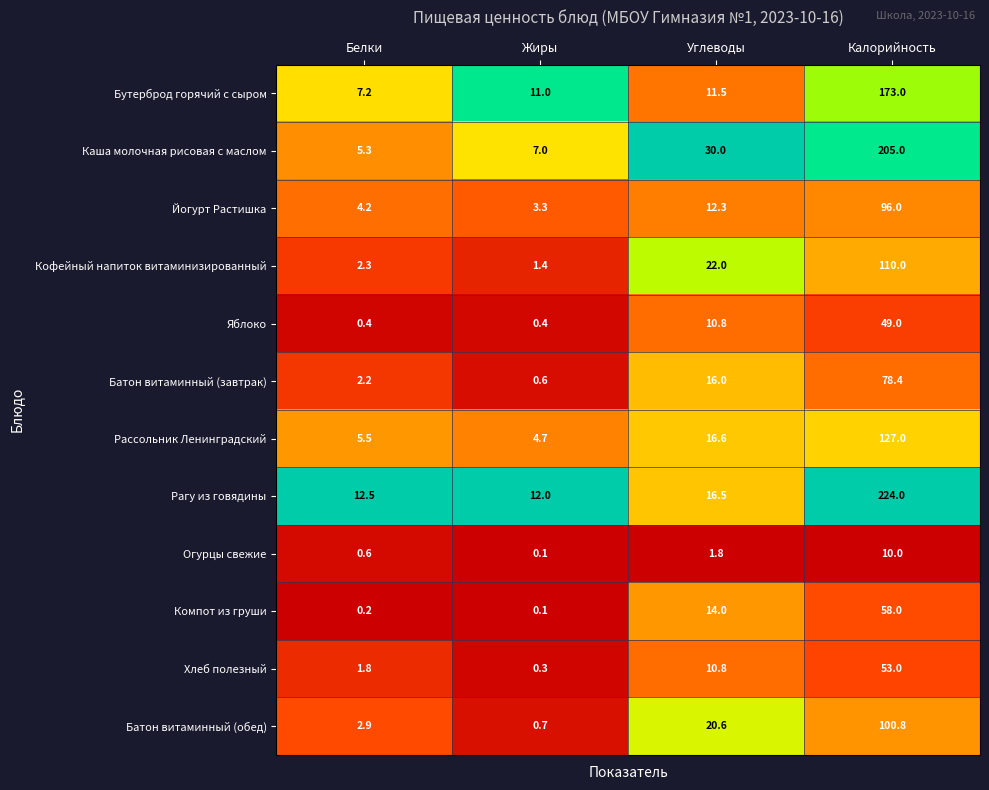

What is the difference between the second highest and minimum values in the Каша молочная рисовая с маслом series?

24.7